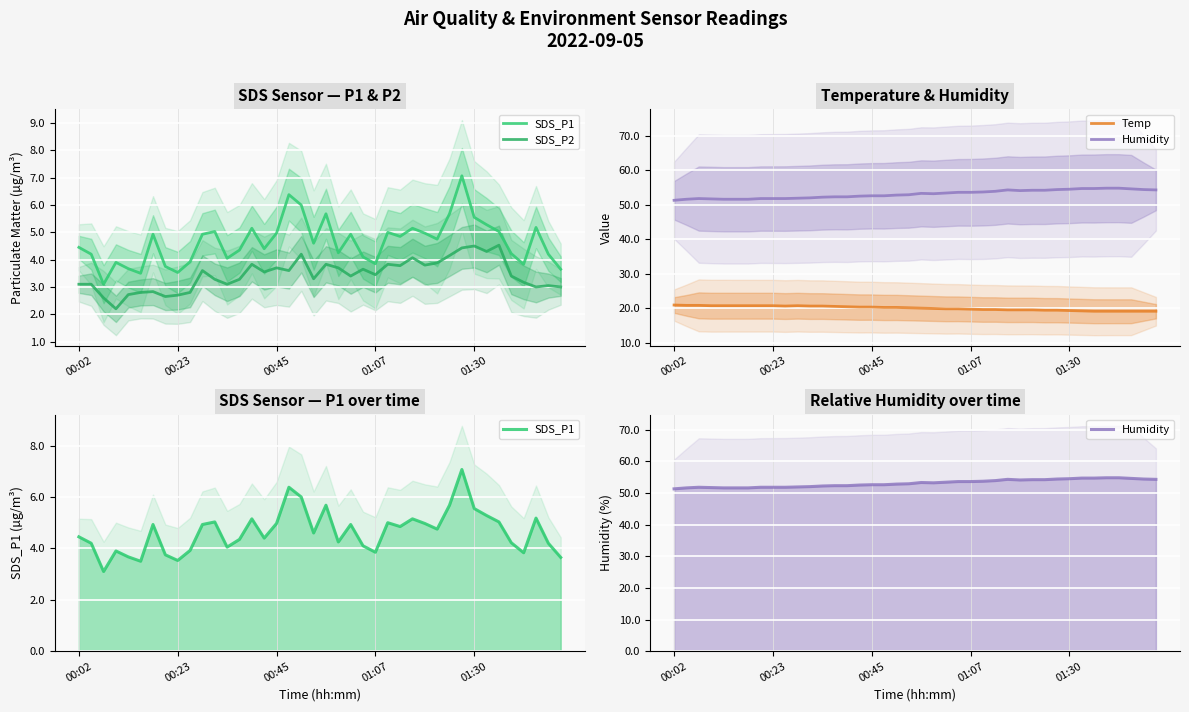

How many values in the Temp series are below 20?

18